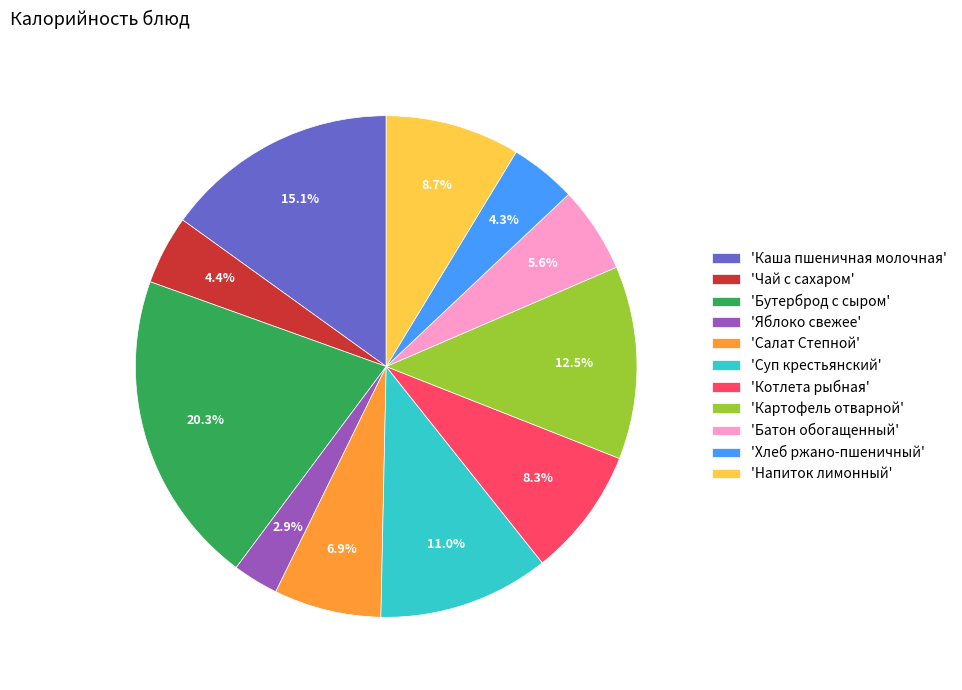

Which category has the smallest portion of the pie?

'Яблоко свежее'